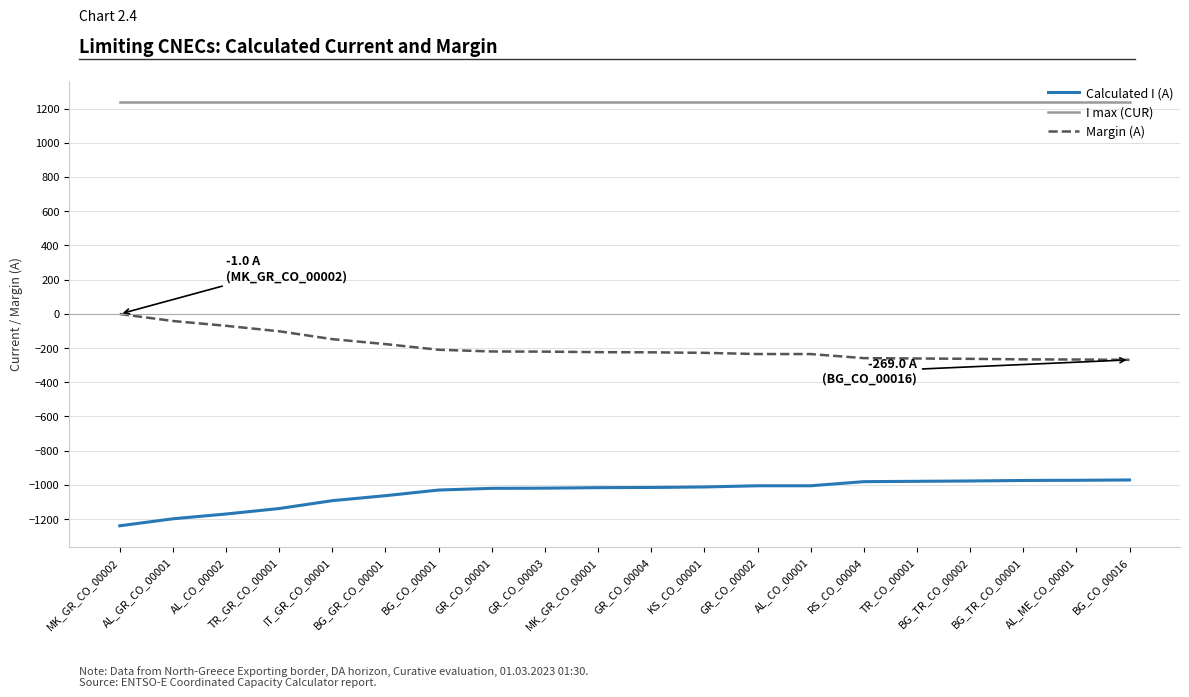

Which series has the largest total across all categories?

I max (CUR)